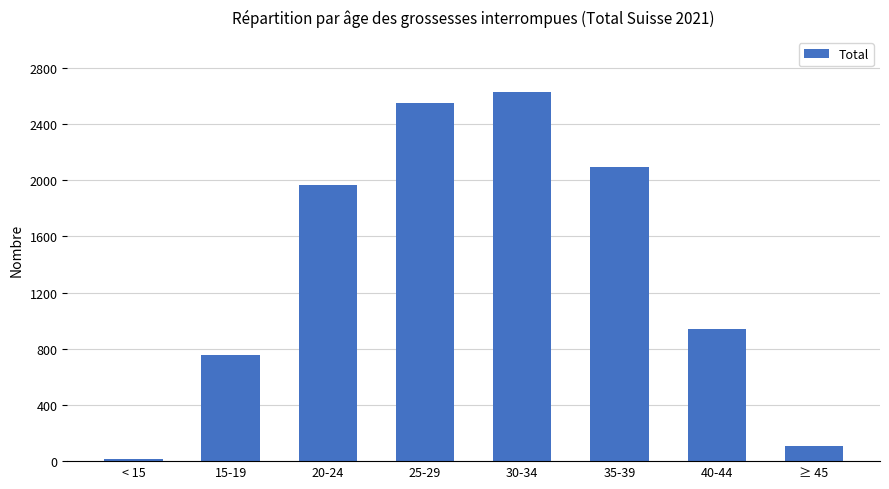

Reading right to left, transcribe all the data shown in this chart.

≥ 45=107	40-44=943	35-39=2096	30-34=2625	25-29=2546	20-24=1967	15-19=753	< 15=14